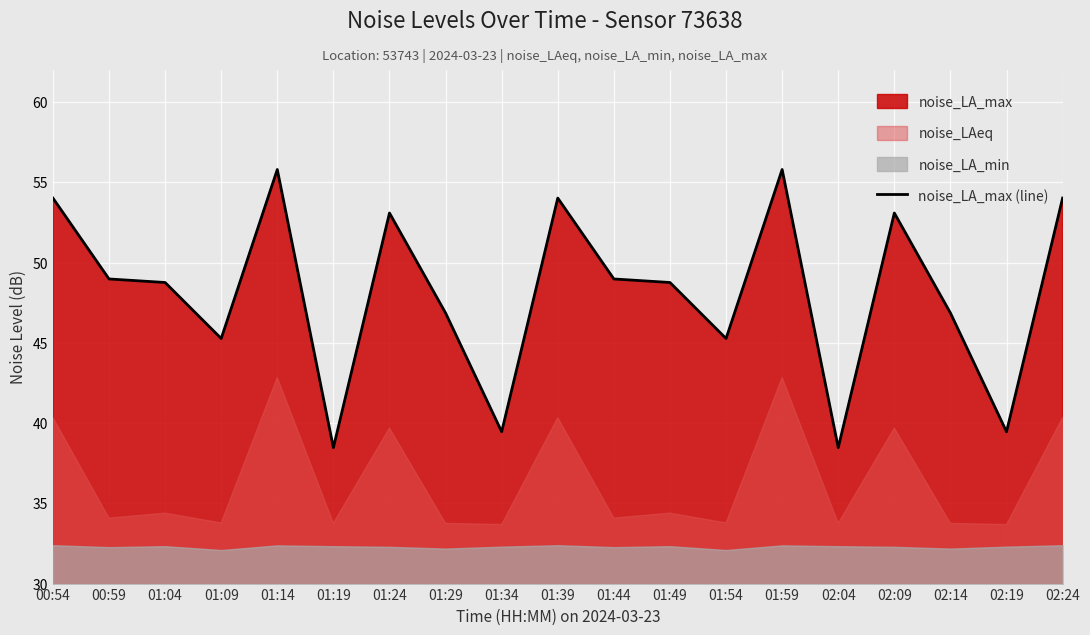

Rank the categories by value from highest to lowest.

01:14, 01:59, 00:54, 01:39, 02:24, 01:24, 02:09, 00:59, 01:44, 01:04, 01:49, 01:29, 02:14, 01:09, 01:54, 01:34, 02:19, 01:19, 02:04